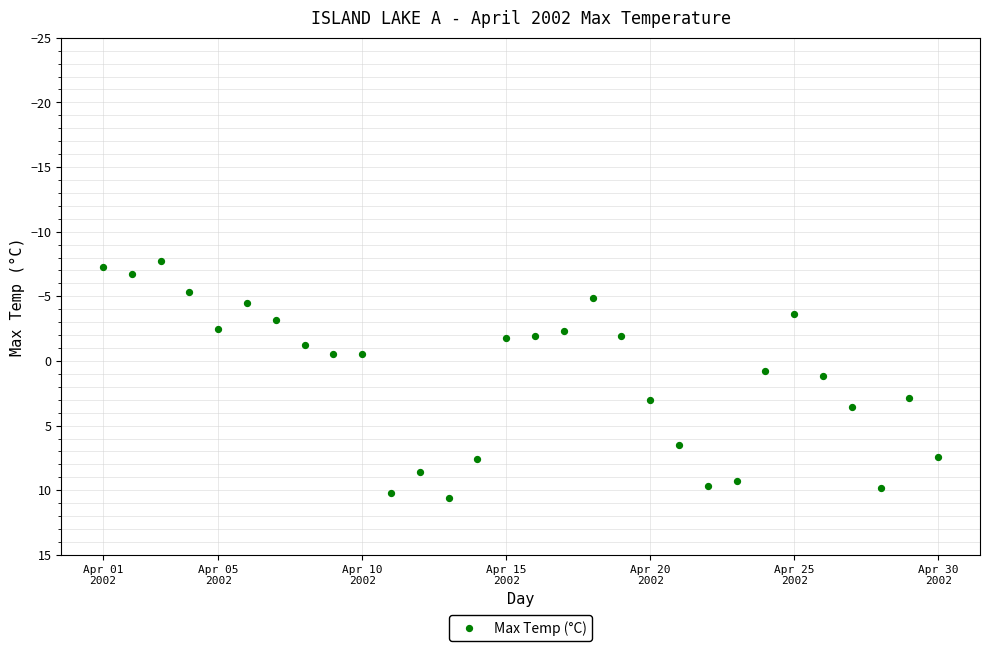

What is the range of Y values (max minus min)?

18.3